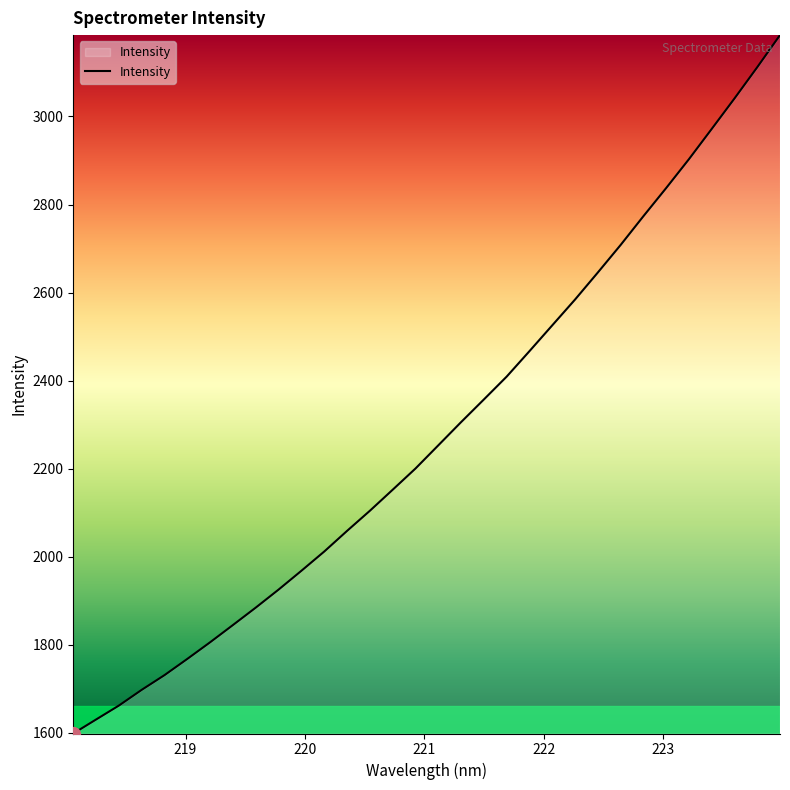

Does the chart display data point markers on the line(s)?

No